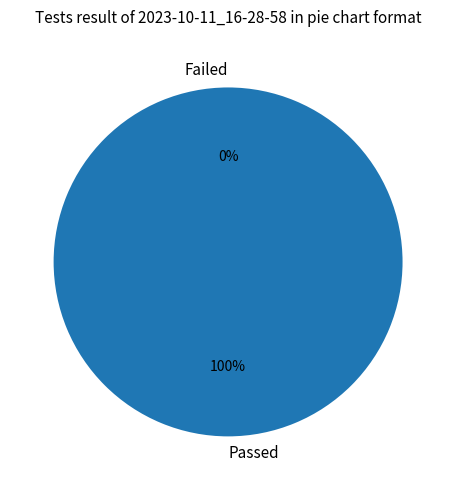

To the nearest percent, what is the difference between the MENSUAL and QUINCENAL slice percentages?

90%